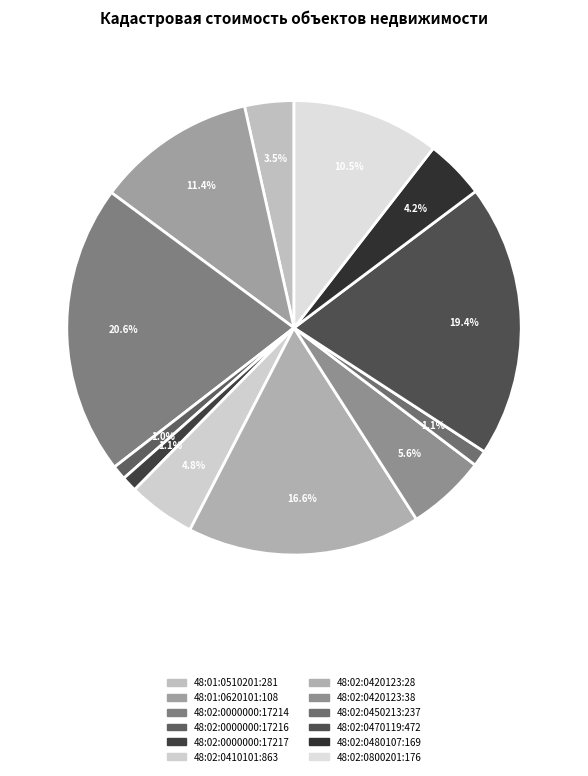

How many segments does this pie chart have?

12